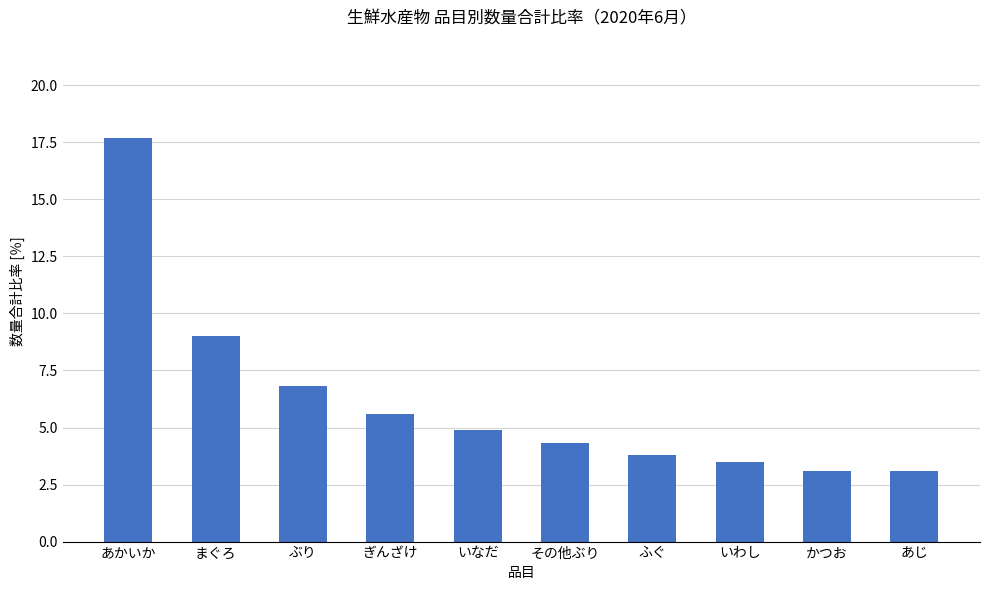

What is the difference between the values at いわし and ぶり?

3.3